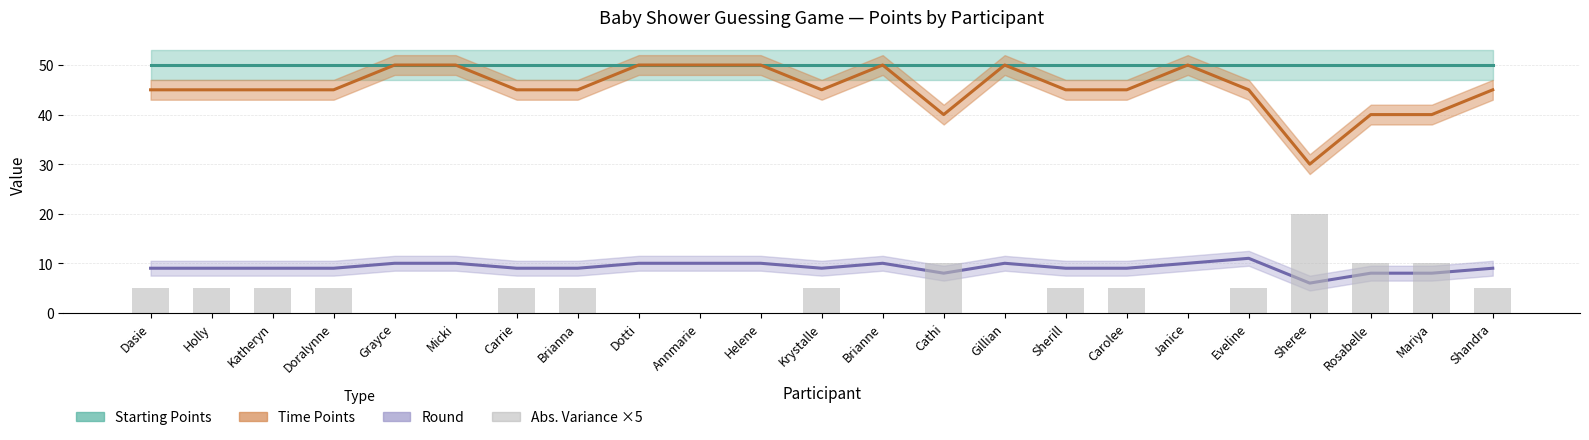

What position from the right is Helene?

13